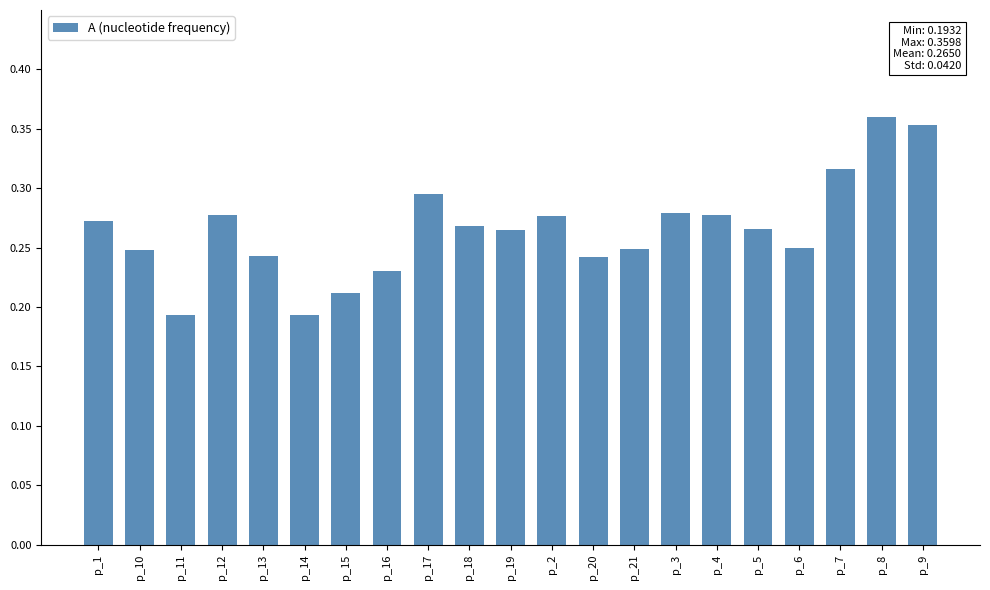

What is the label of the 5th bar from the right?

p_5